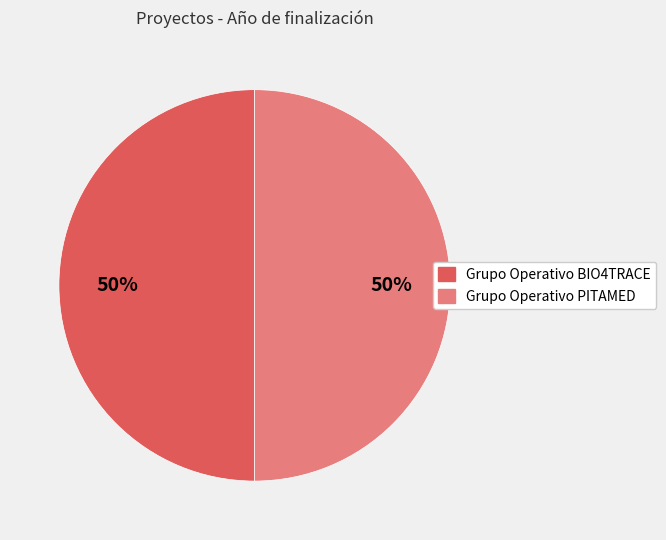

To the nearest percent, what is the average slice percentage?

50%